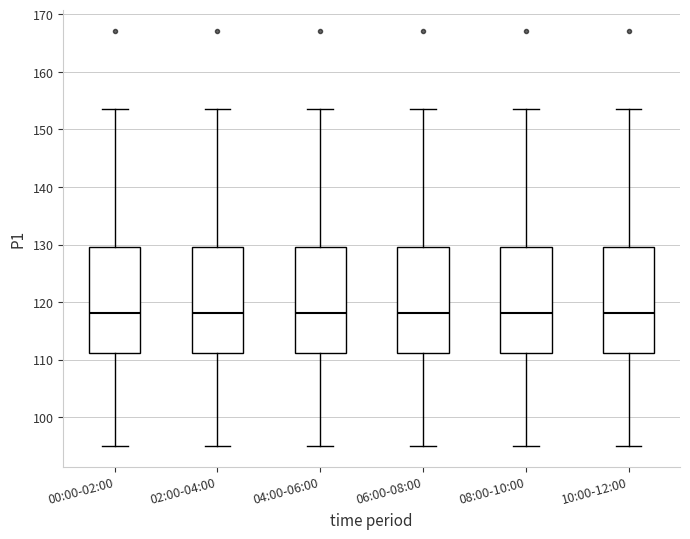

Where does the upper whisker of the box for 02:00-04:00 end on the y-axis? The values are not printed on the chart, so give them approximately, as read against the axis.

154